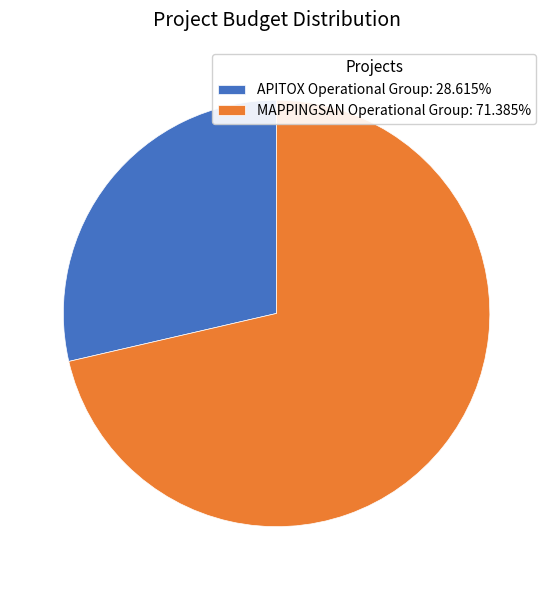

Is there a majority slice in this chart?

Yes